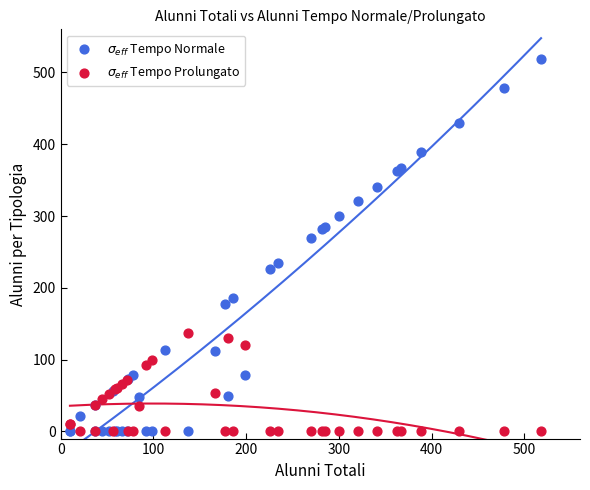

Across all series, what Y value is closest to 259?

270